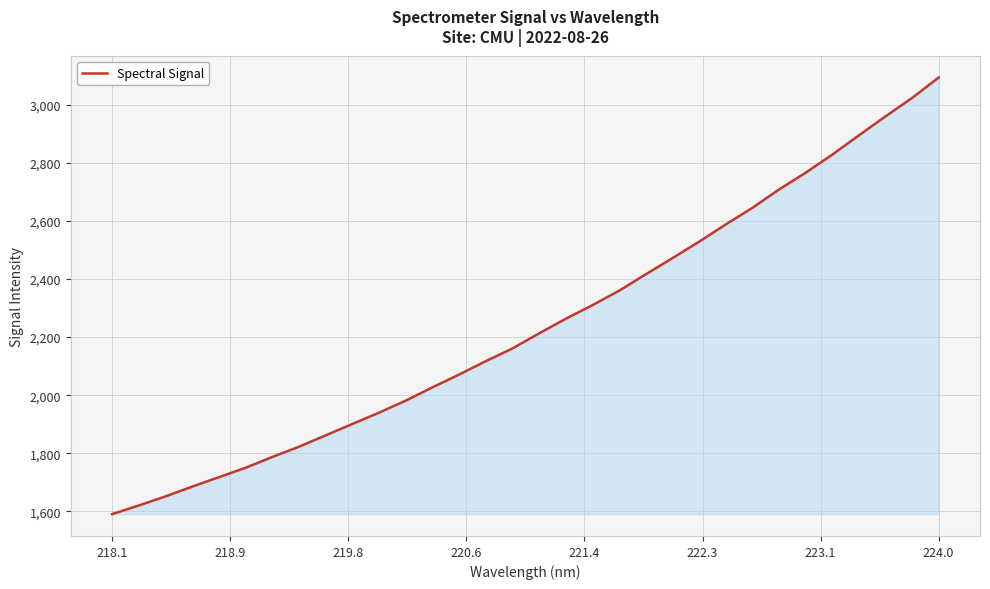

What is the average value?

2242.0